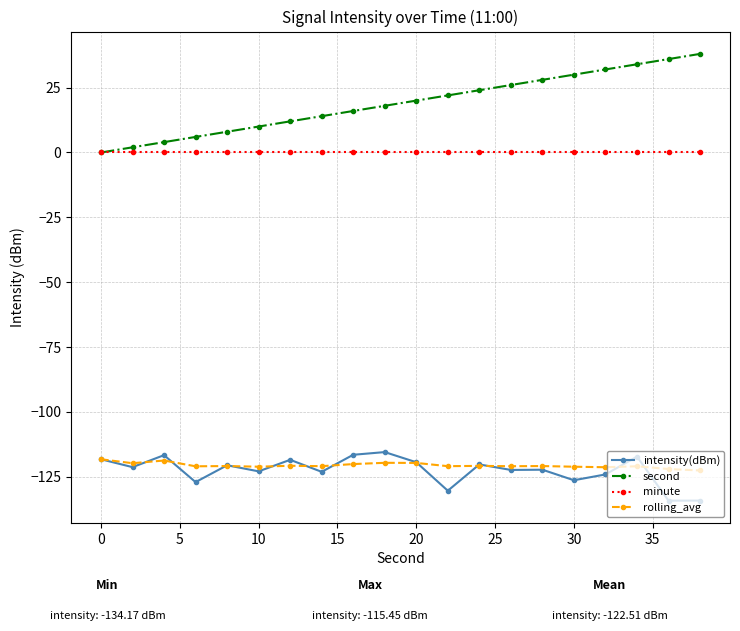

Which series has the widest spread of values?

second